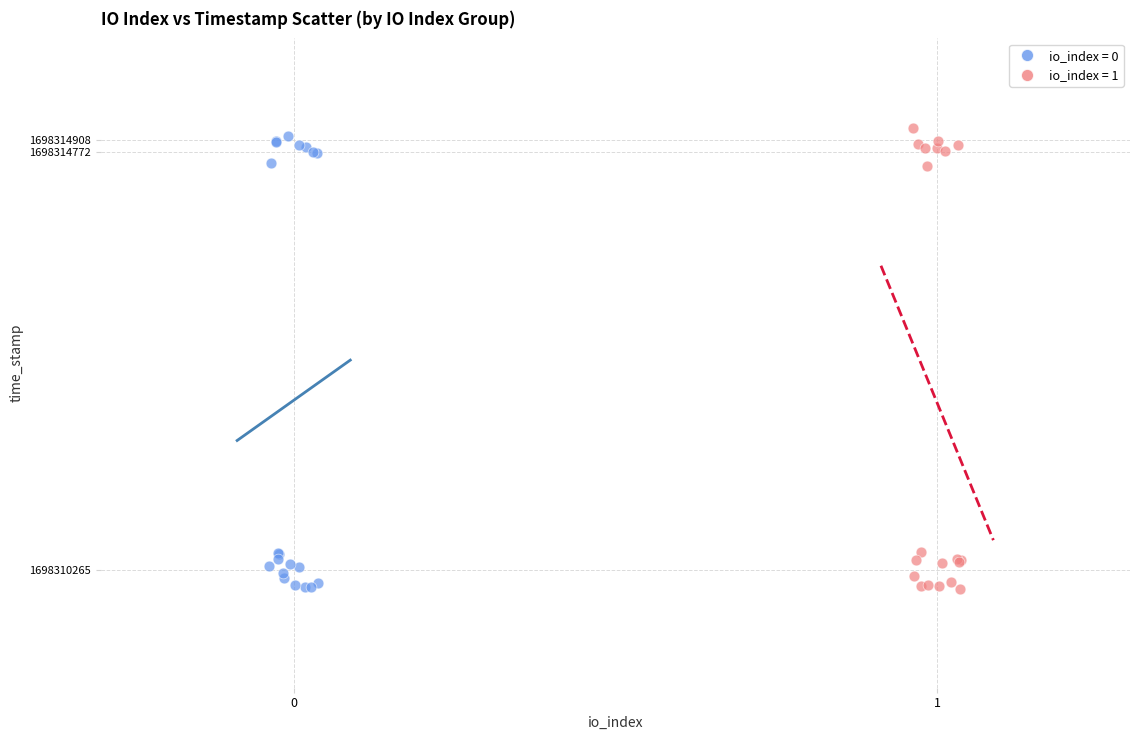

Which series has the largest Y range (max minus min)?

io_index = 1